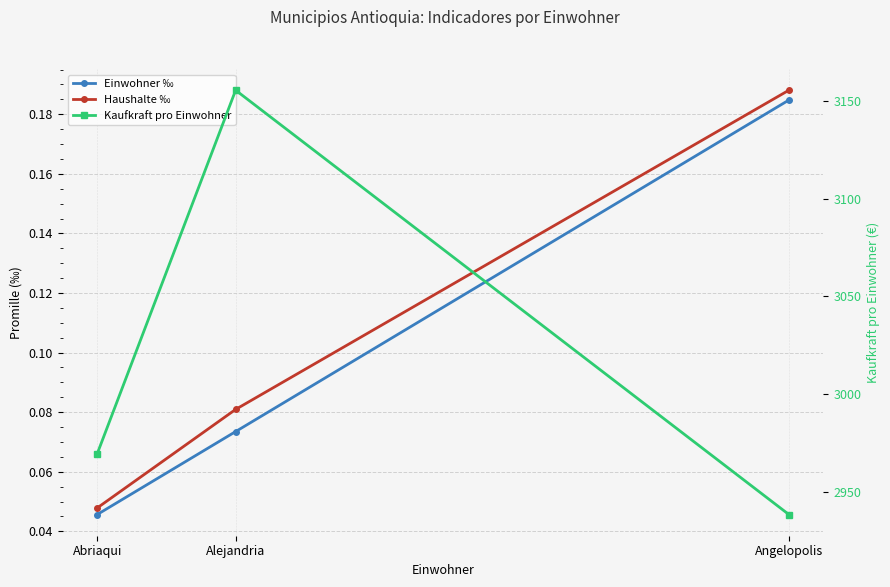

Reading left to right, extract all data points from this chart.

Einwohner ‰: 0.0	0.1	0.2
Haushalte ‰: 0.0	0.1	0.2
Kaufkraft pro Einwohner: 2969.4	3155.7	2938.2